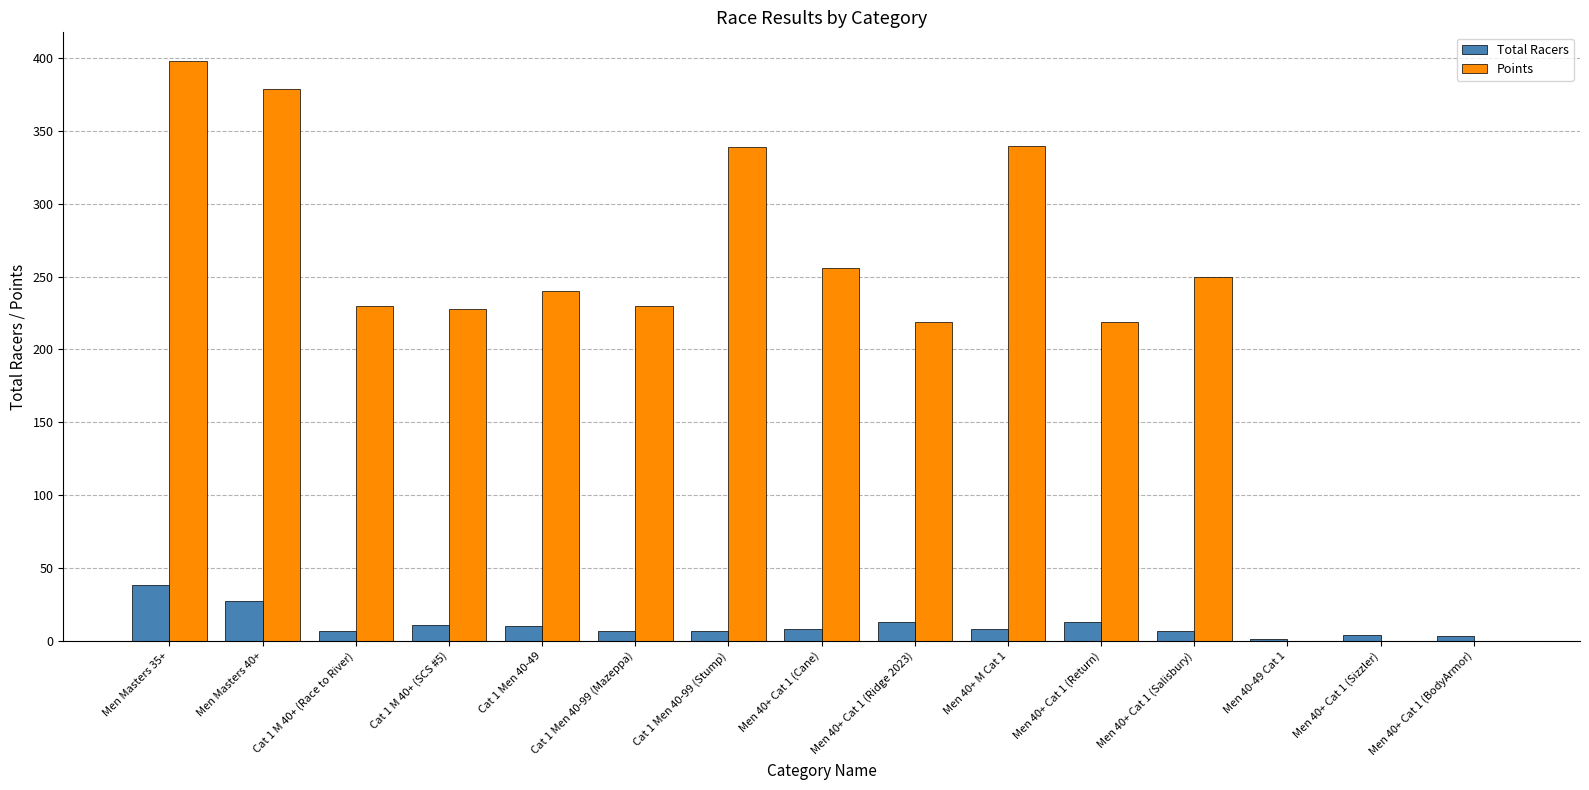

Are the bars grouped side by side (vs. stacked)?

Yes